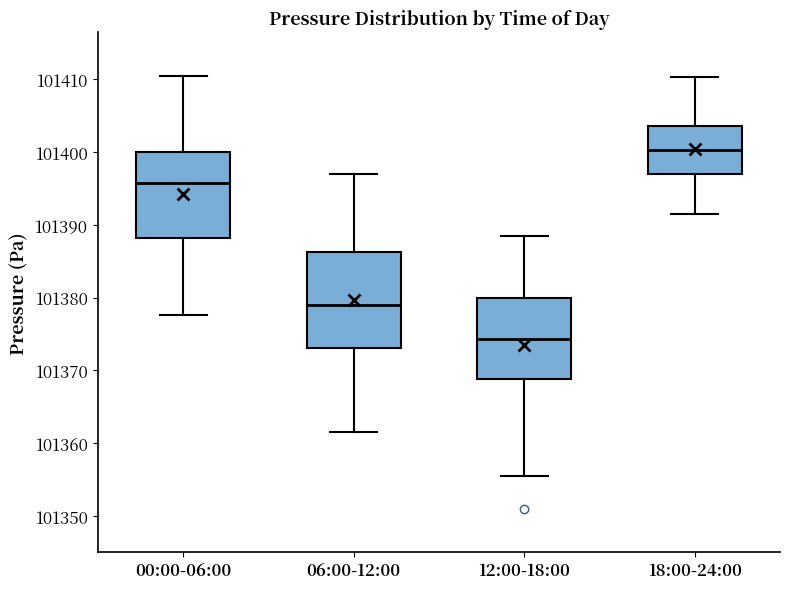

Which box has the lowest median line?

12:00-18:00